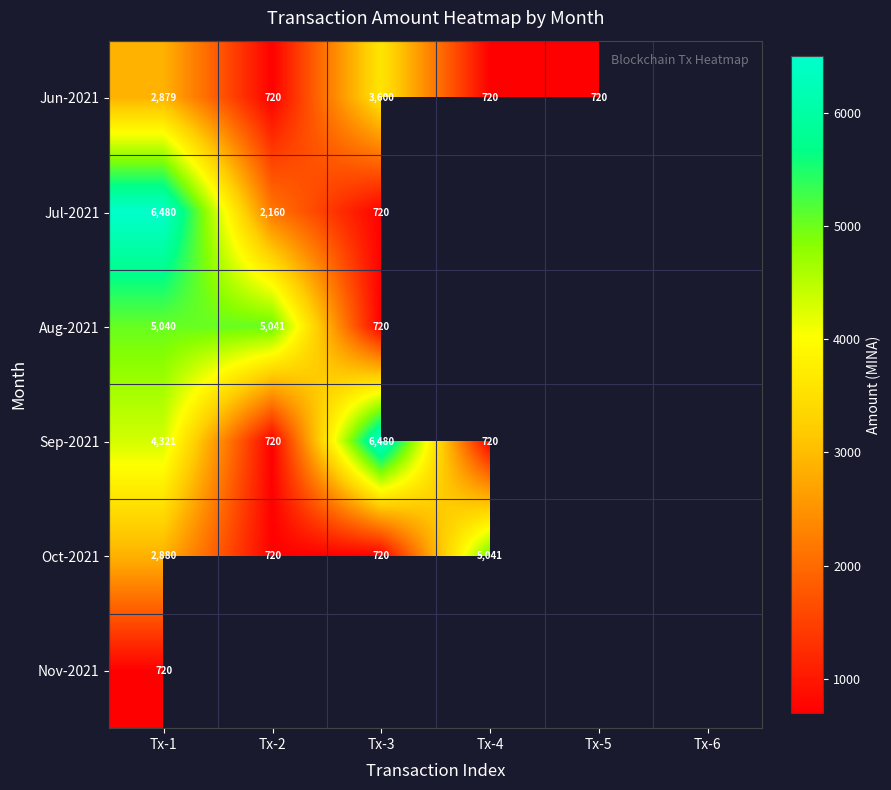

At which category does the chart reach its peak across all series?

Tx-1